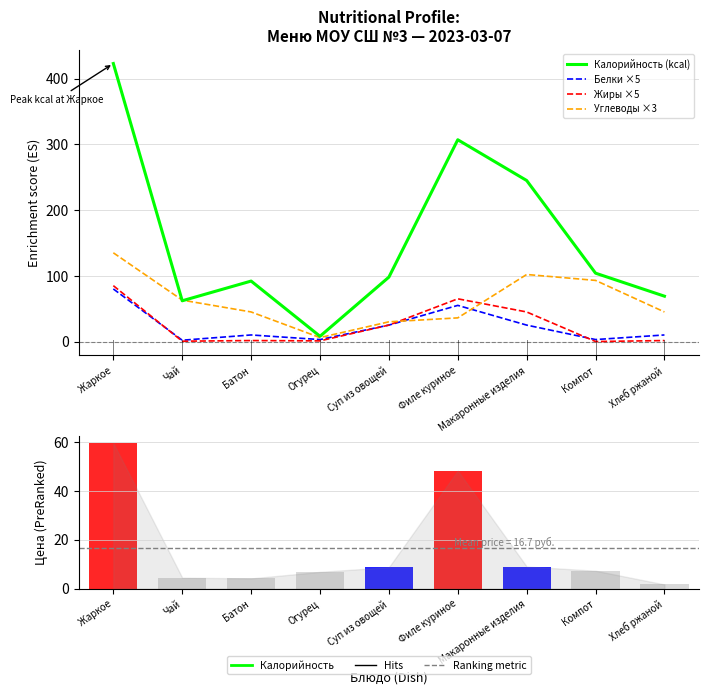

Rank the series at Макаронные изделия from highest to lowest value.

Калорийность (kcal), Углеводы ×3, Жиры ×5, Белки ×5, Цена (руб.)